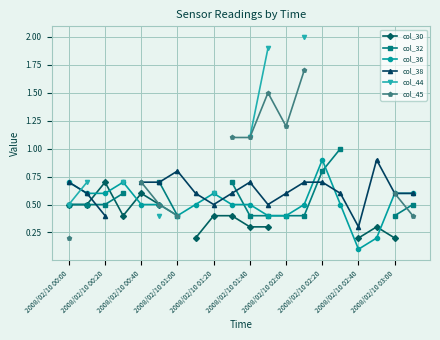

How many lines are shown in the chart?

6